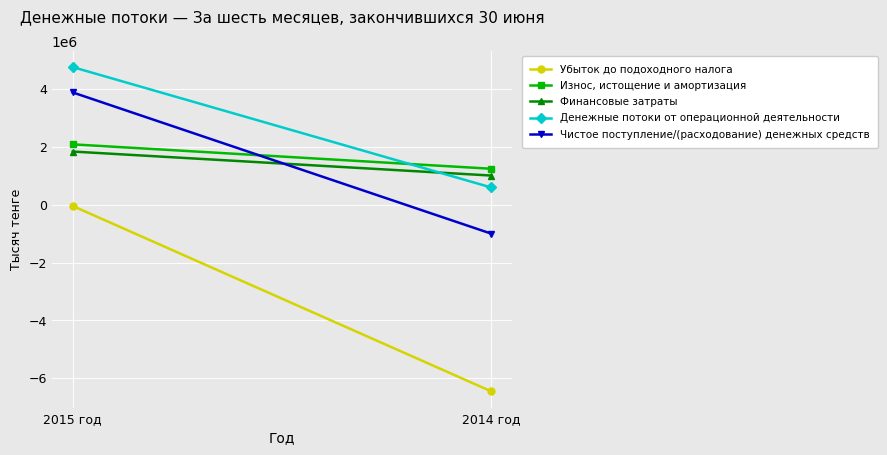

Is the value of Денежные потоки от операционной деятельности at 2015 год greater than the value of Чистое поступление/(расходование) денежных средств at 2014 год?

Yes